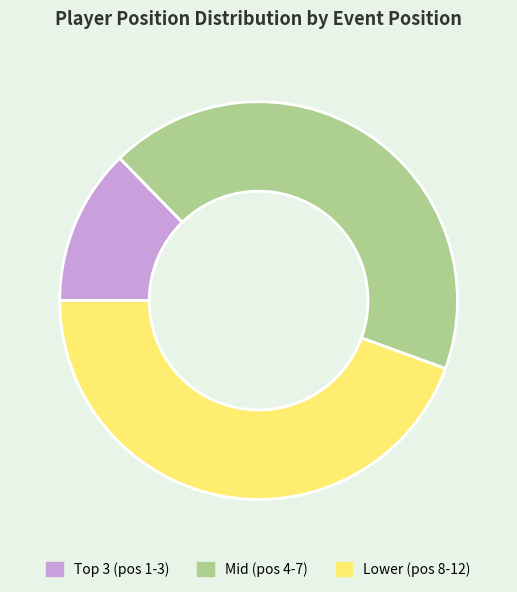

Does Mid (pos 4-7) represent more than half of the total?

No